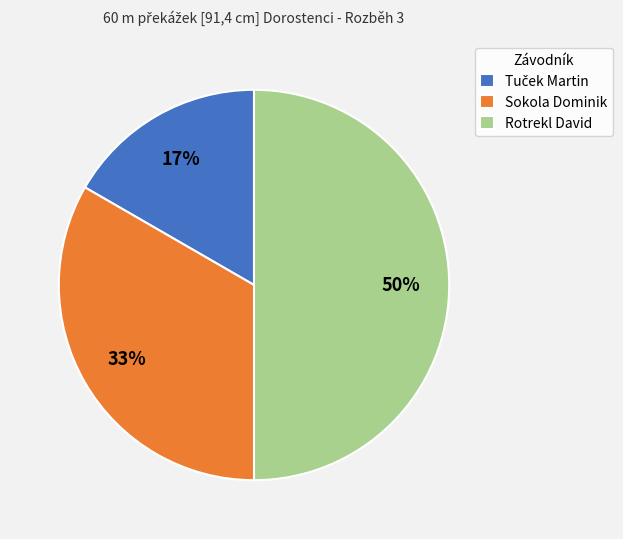

To the nearest percent, what is the combined percentage of Rotrekl David and Sokola Dominik?

83%